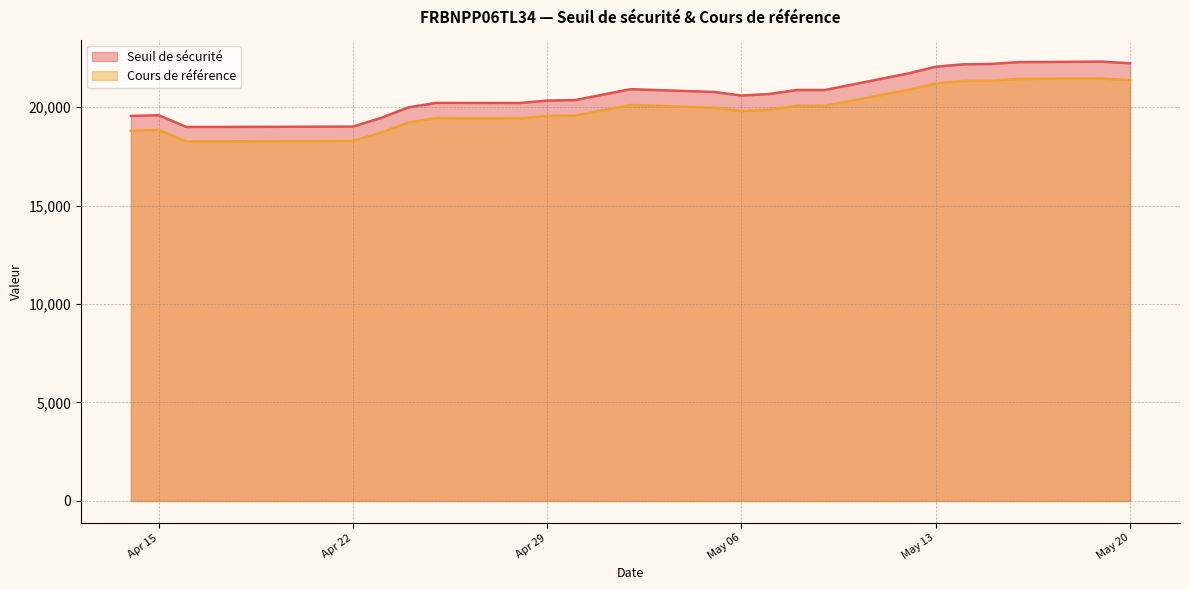

Does the chart display data point markers on the line(s)?

No